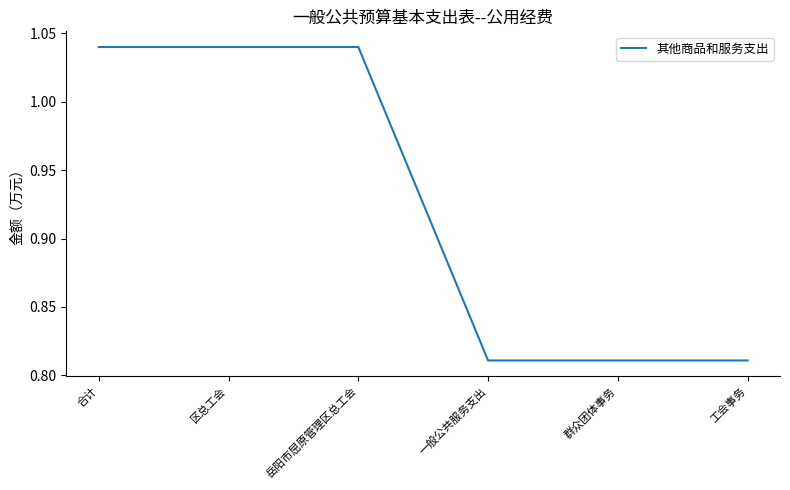

The chart shows a value of 0.3 at 岳阳市屈原管理区总工会. True or false?

False